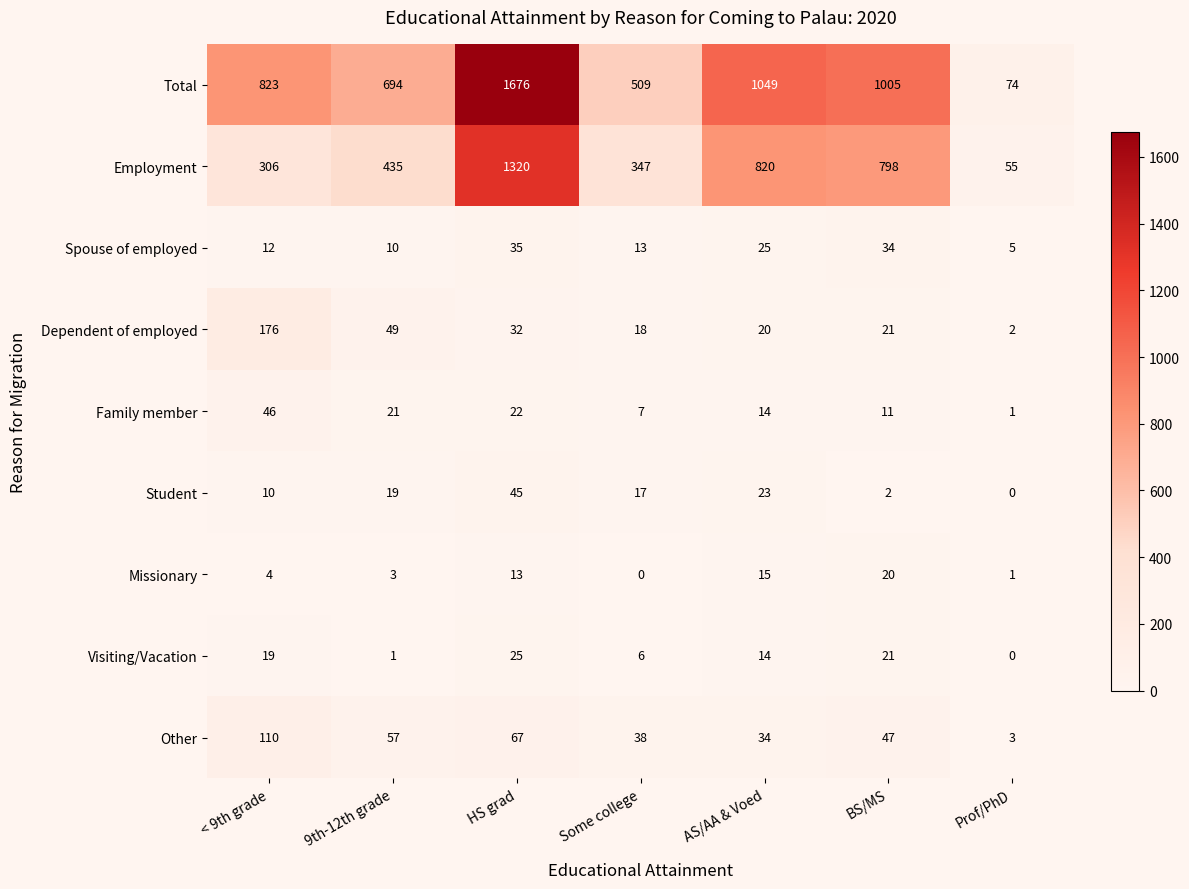

The Dependent of employed series shows 21 at HS grad. True or false?

False